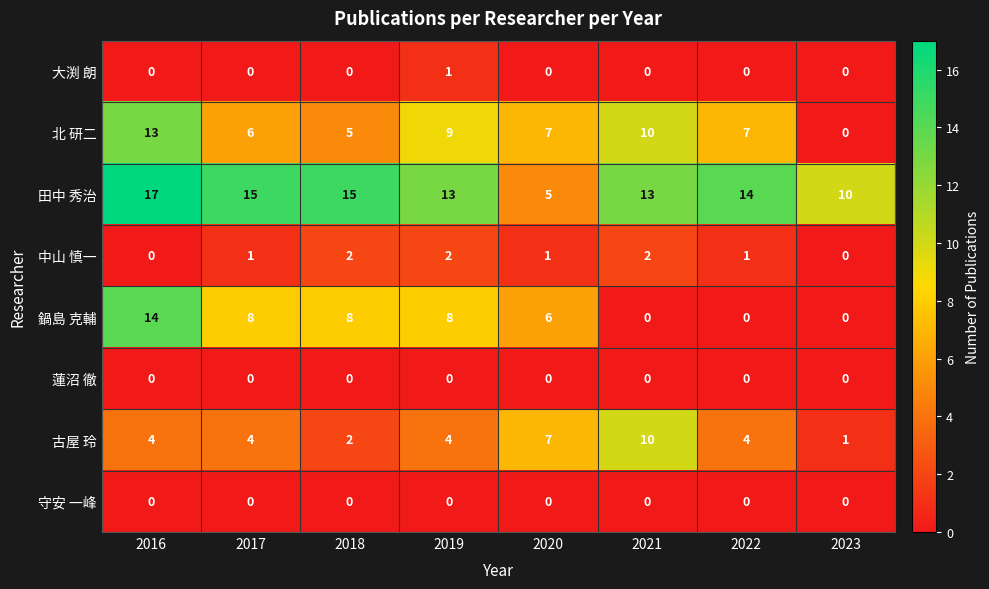

What is the difference between the 鍋島 克輔 values at 2023 and 2018?

8